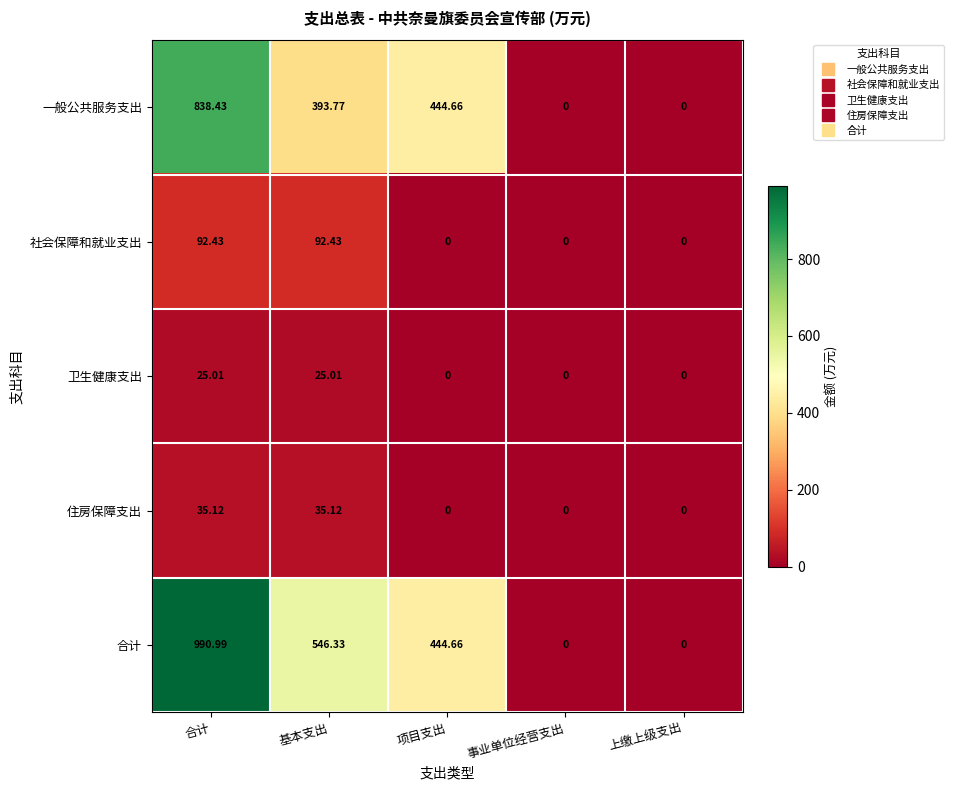

Which label corresponds to the largest value in the chart?

合计